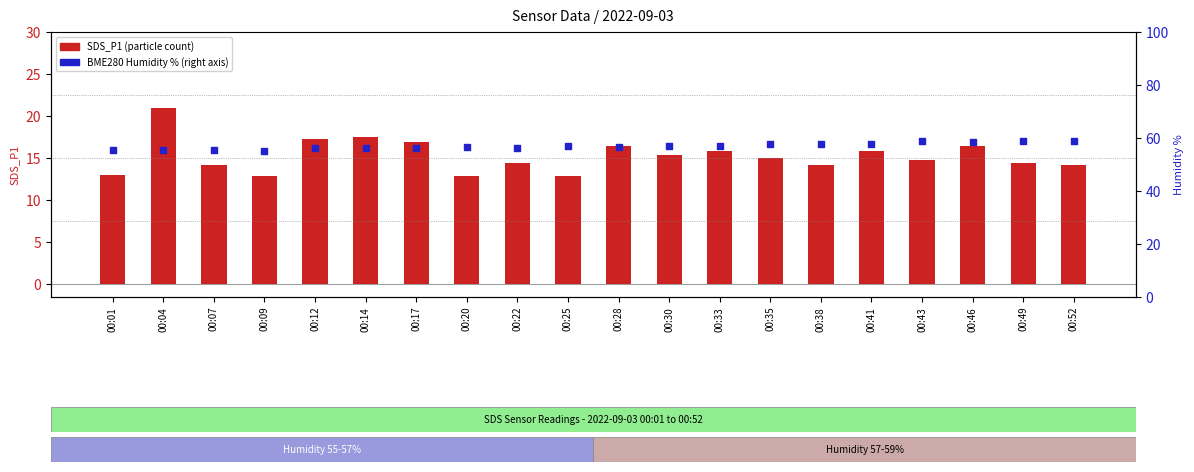

Which series reaches the minimum Y coordinate?

SDS_P1